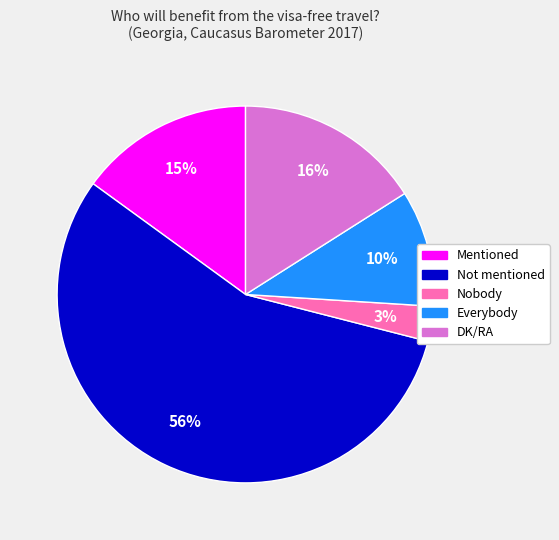

What is the majority slice?

Not mentioned